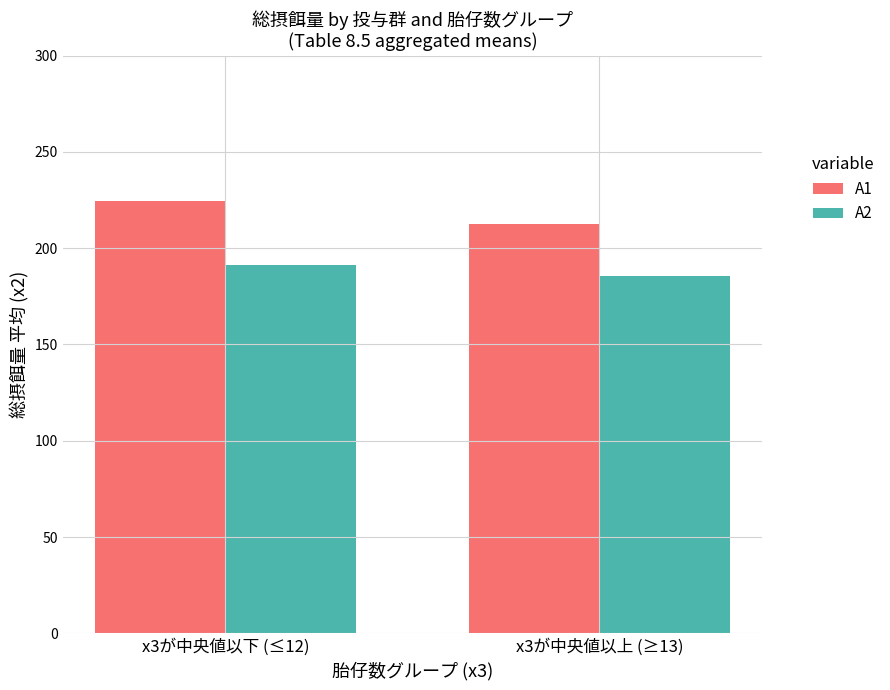

At which category does the chart reach its peak across all series?

x3が中央値以下 (≤12)